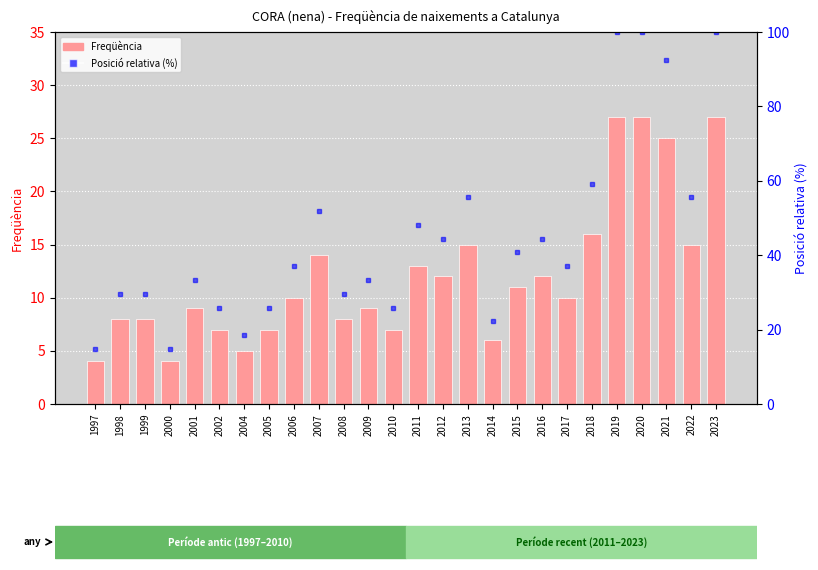

What is the sum of all Posició relativa (%) values?

1170.4